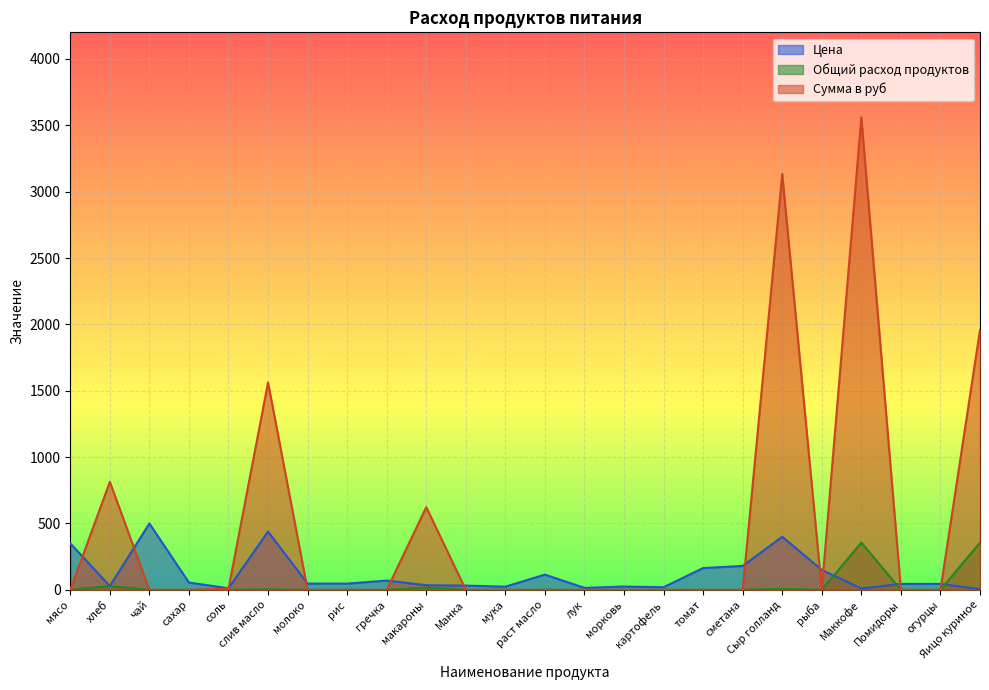

Does the chart display data point markers on the line(s)?

No